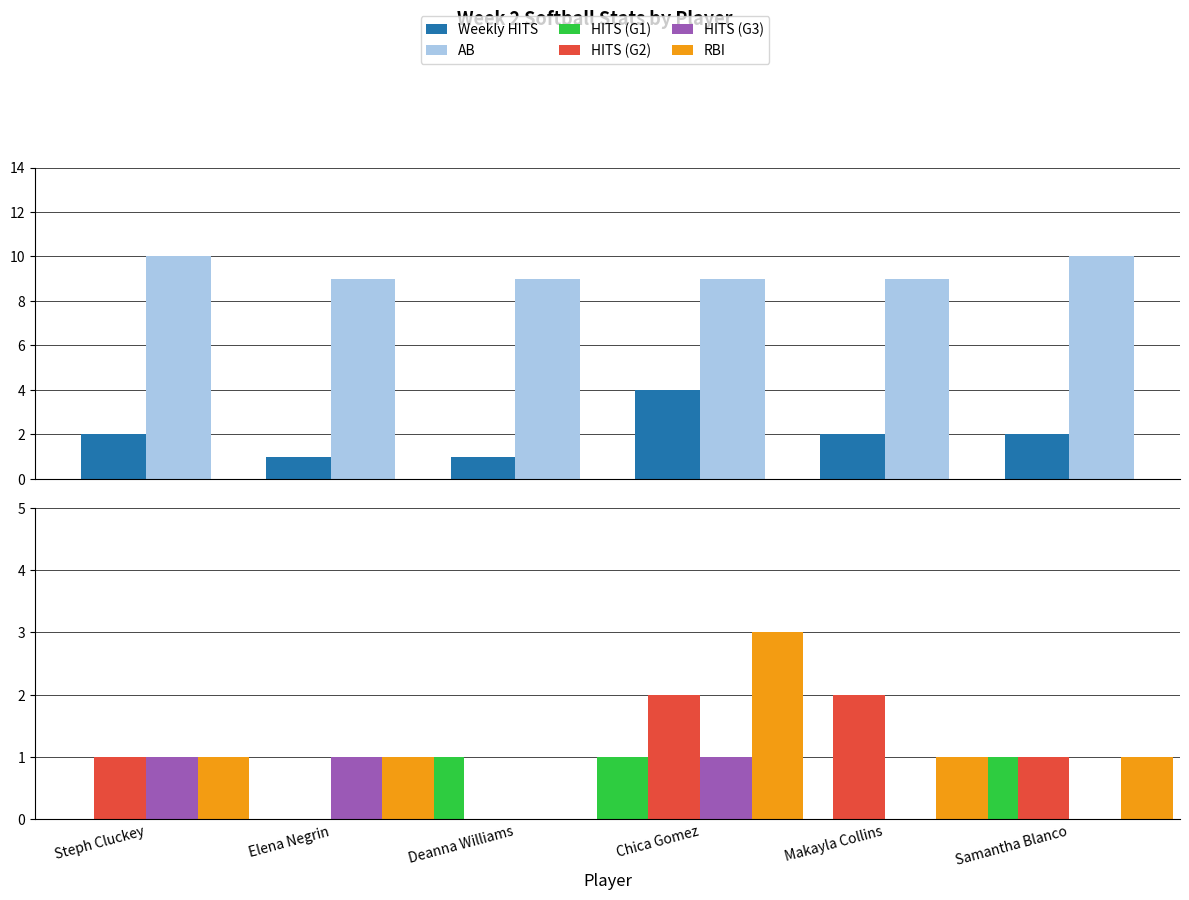

Reading left to right, extract all data points from this chart.

Weekly HITS: 2	1	1	4	2	2
AB: 10	9	9	9	9	10
HITS (G1): 0	0	1	1	0	1
HITS (G2): 1	0	0	2	2	1
HITS (G3): 1	1	0	1	0	0
RBI: 1	1	0	3	1	1